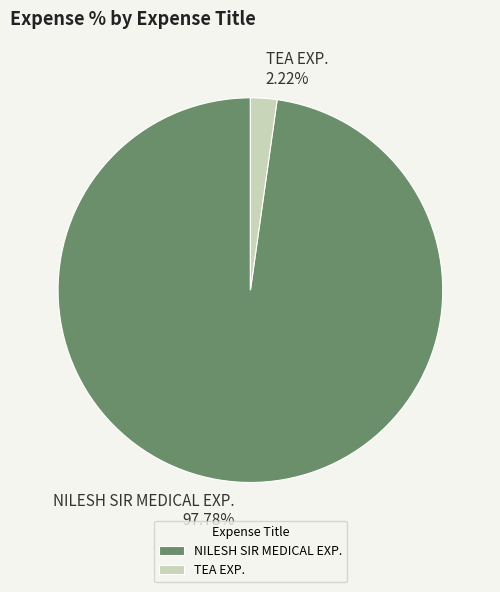

Do TEA EXP. and NILESH SIR MEDICAL EXP. together represent more than half of the pie?

Yes